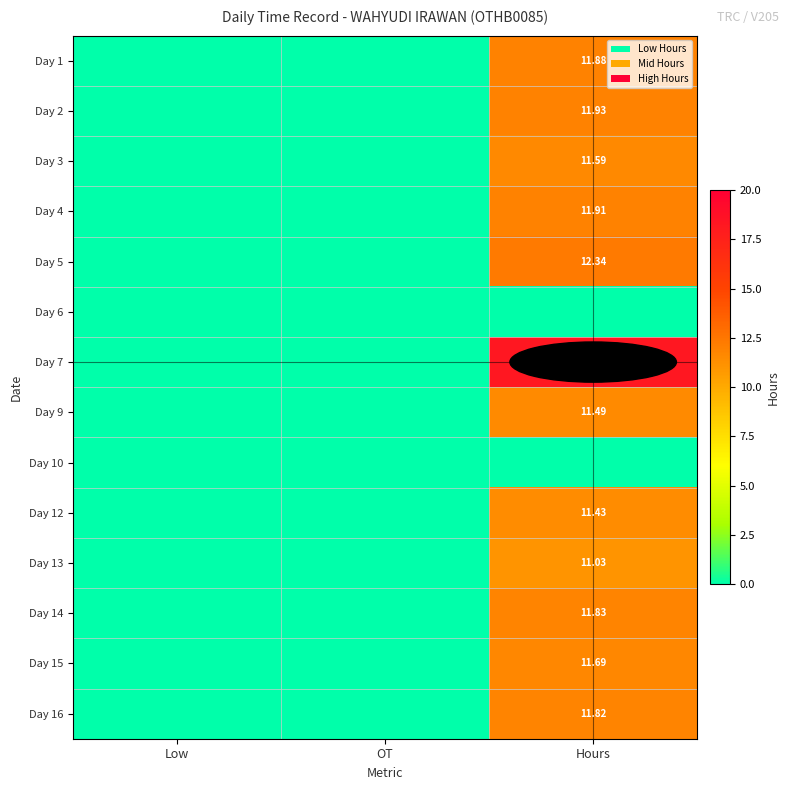

How many distinct data groups are displayed?

14